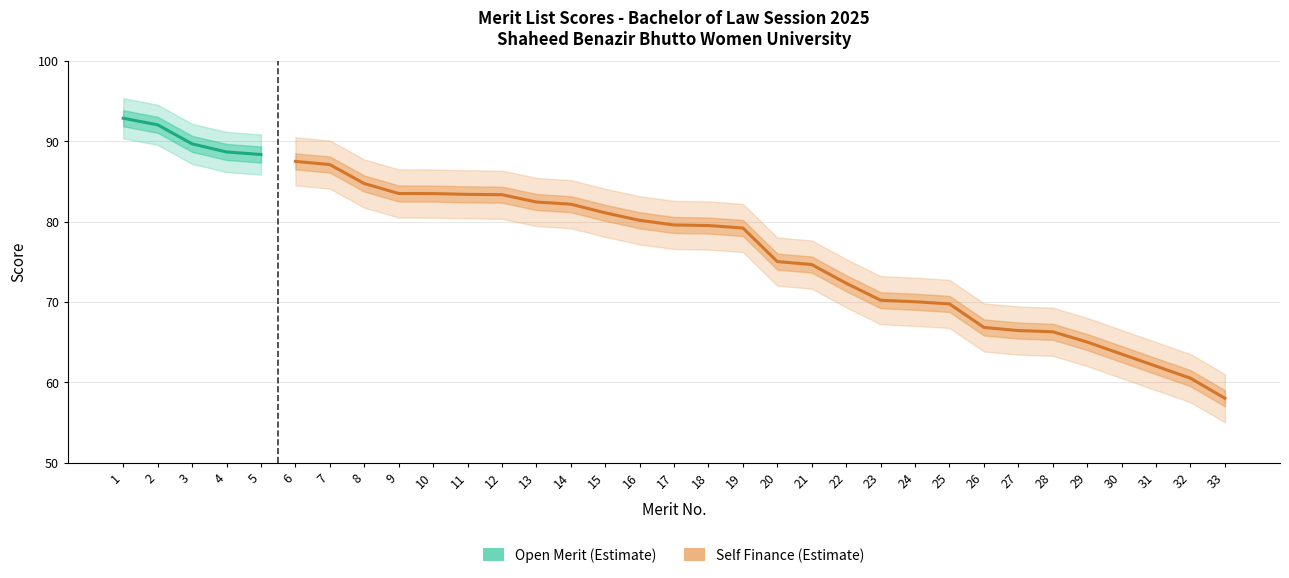

Reading left to right, what are all the values shown in this chart?

Open Merit: 1=92.9	2=92.0	3=89.7	4=88.7	5=88.3	6=0.0	7=0.0	8=0.0	9=0.0	10=0.0	11=0.0	12=0.0	13=0.0	14=0.0	15=0.0	16=0.0	17=0.0	18=0.0	19=0.0	20=0.0	21=0.0	22=0.0	23=0.0	24=0.0	25=0.0	26=0.0	27=0.0	28=0.0	29=0.0	30=0.0	31=0.0	32=0.0	33=0.0
Self Finance: 1=0.0	2=0.0	3=0.0	4=0.0	5=0.0	6=87.5	7=87.1	8=84.7	9=83.5	10=83.5	11=83.4	12=83.3	13=82.4	14=82.2	15=81.1	16=80.2	17=79.6	18=79.5	19=79.2	20=75.0	21=74.7	22=72.3	23=70.2	24=70.0	25=69.8	26=66.8	27=66.4	28=66.3	29=65.0	30=63.5	31=62.0	32=60.5	33=58.0